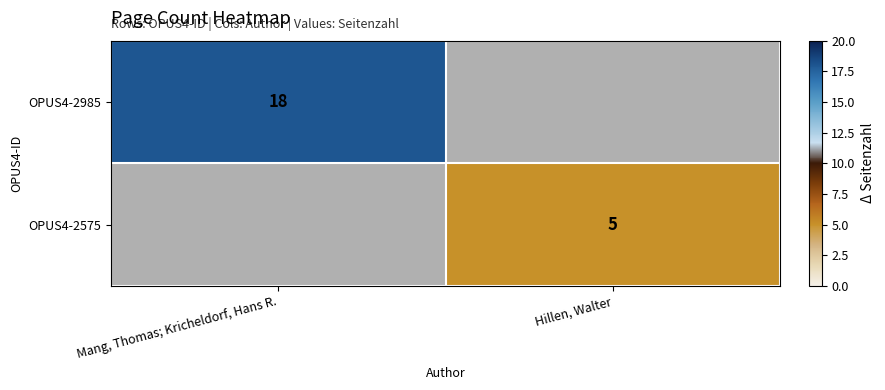

True or false: OPUS4-2985 has a value of 18 at Mang, Thomas; Kricheldorf, Hans R..

True